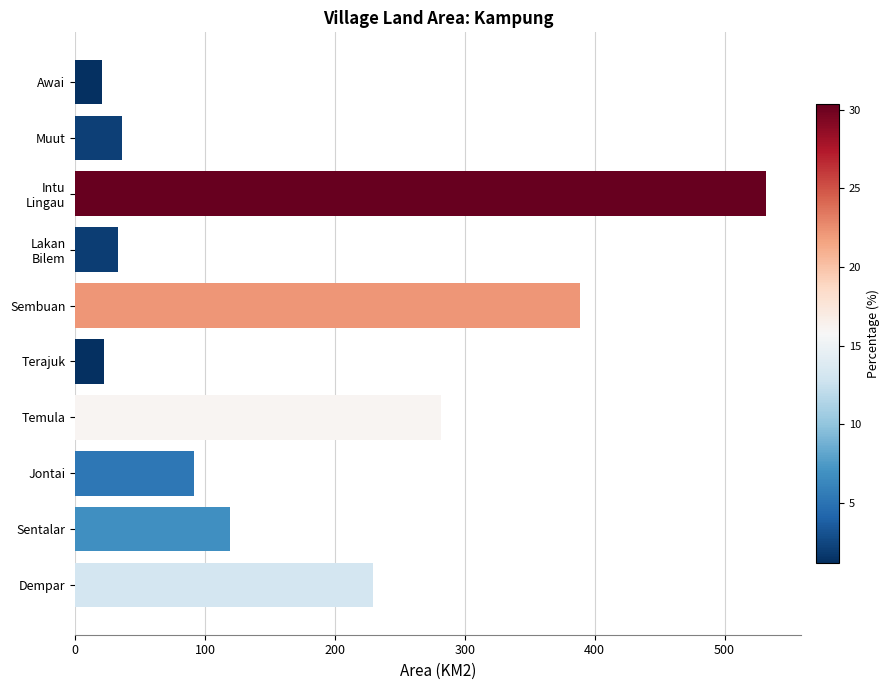

What is the difference between the values at Temula and Jontai?

189.4